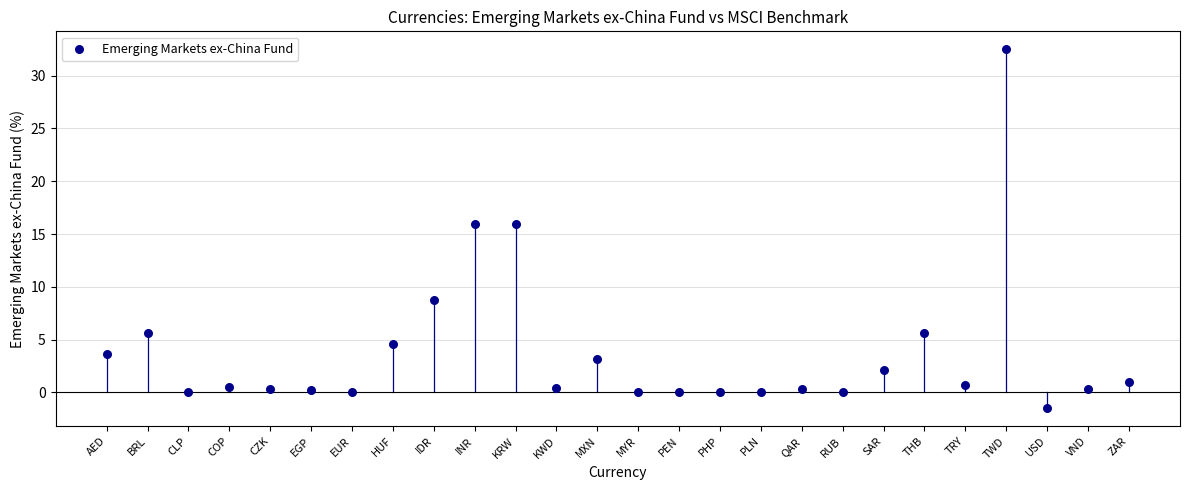

What is the range of Y values (max minus min)?

34.0